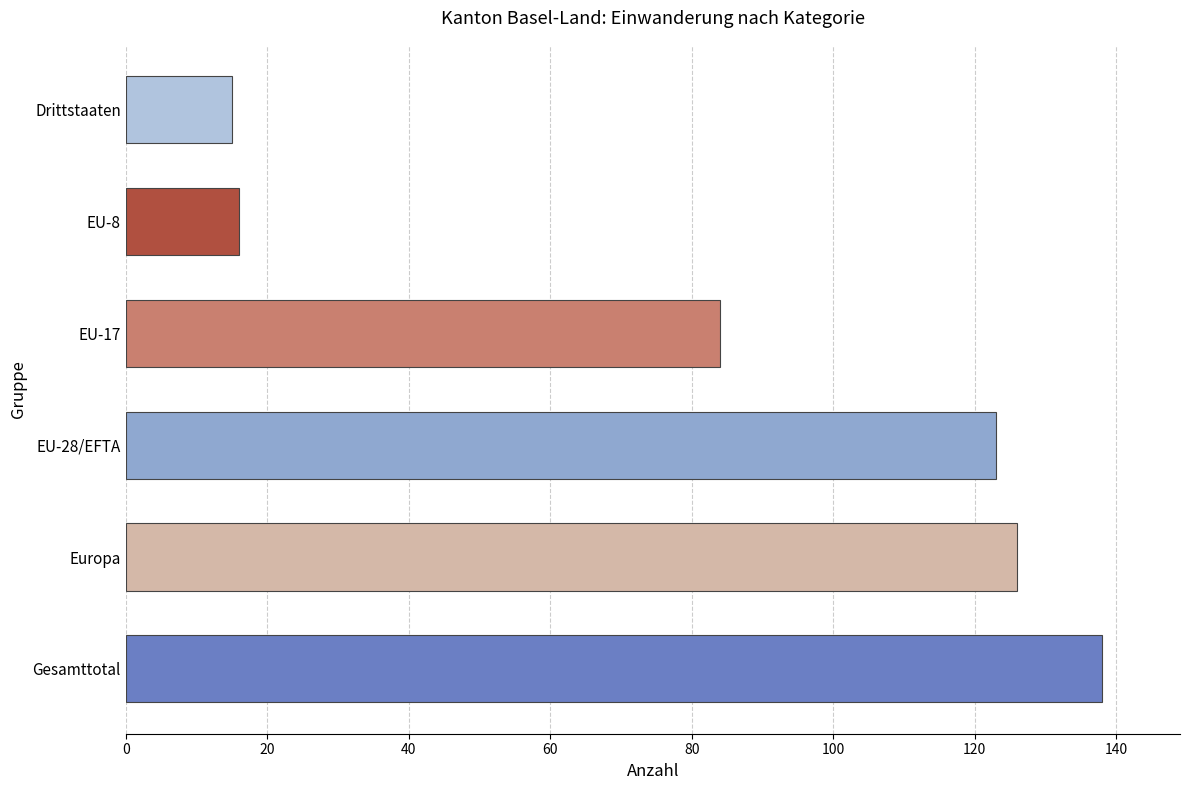

Is it true that the value at EU-8 is 21?

False